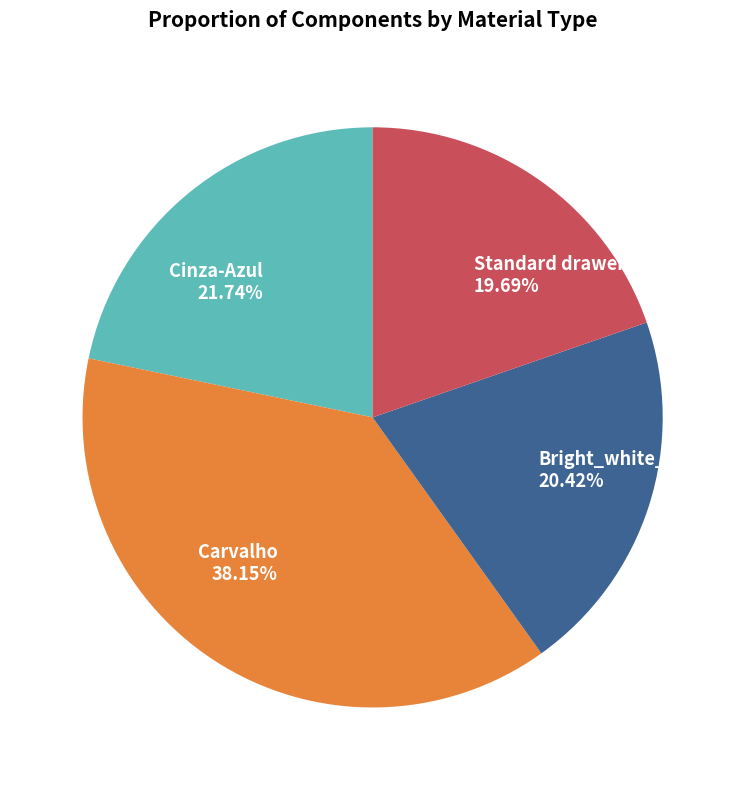

Between Standard drawer and Bright_white_20, which is larger?

Bright_white_20